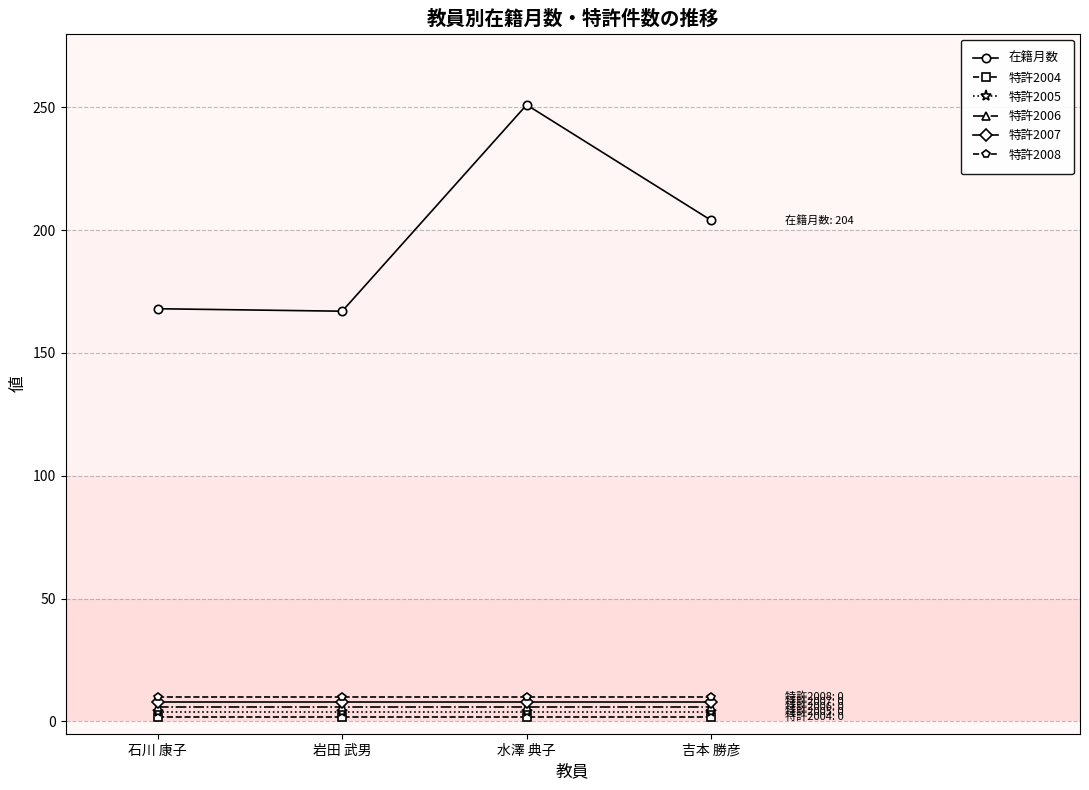

The 特許2008 series shows 10 at 吉本 勝彦. True or false?

True